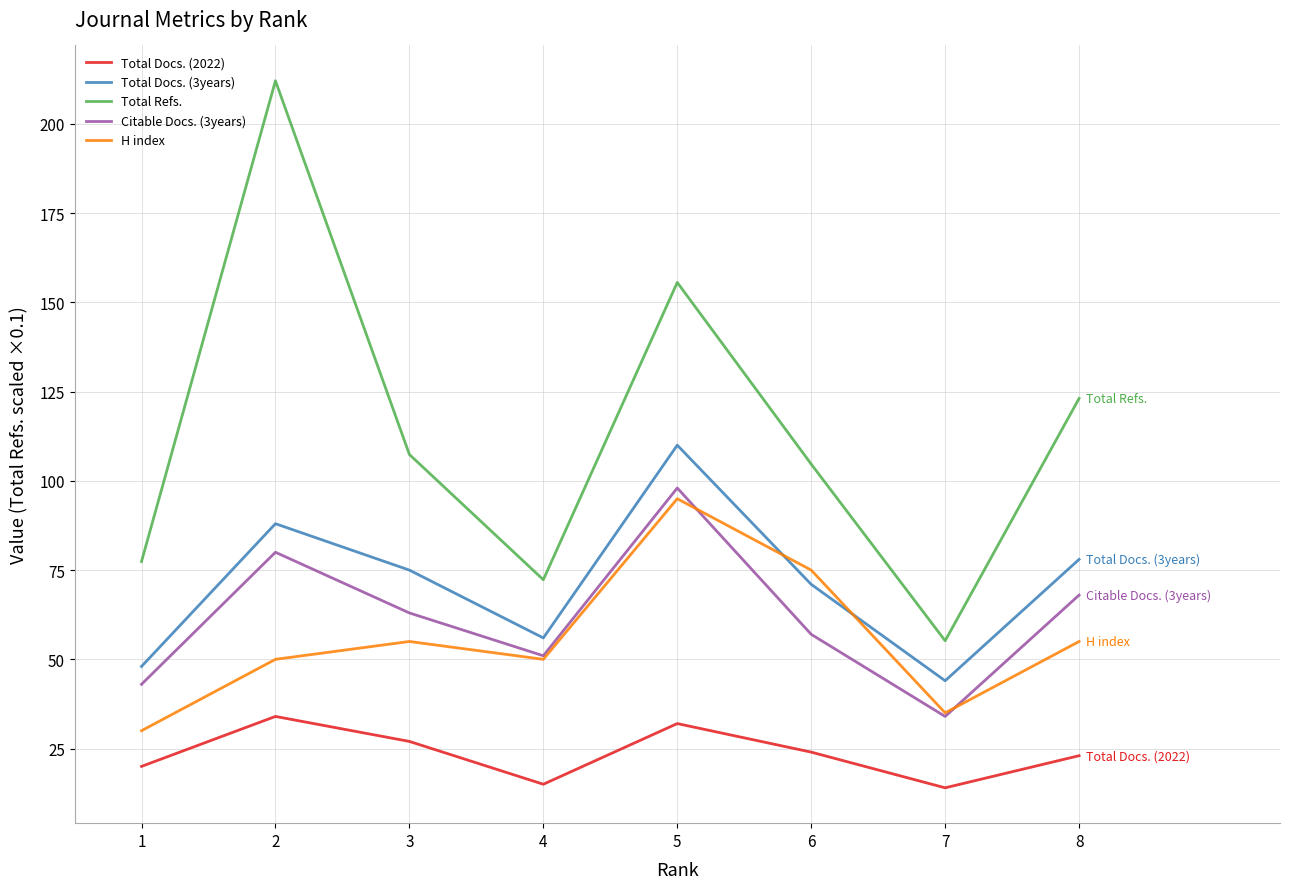

True or false: Total Refs. and Total Docs. (2022) intersect in this chart.

False